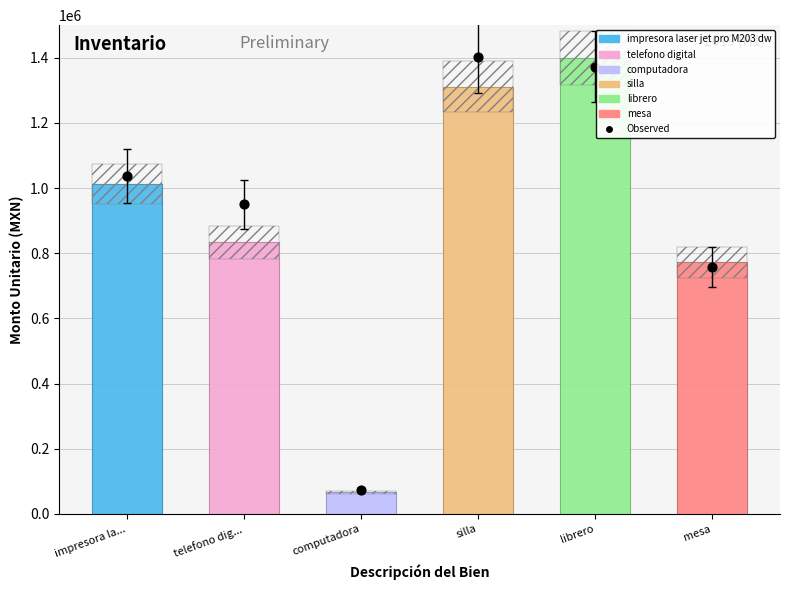

Between silla and impresora la..., which is larger?

silla